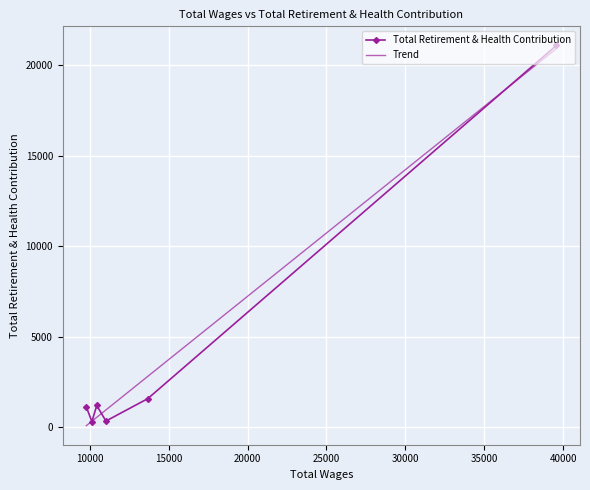

Where is the data nearest to the value 10715?

13672.0